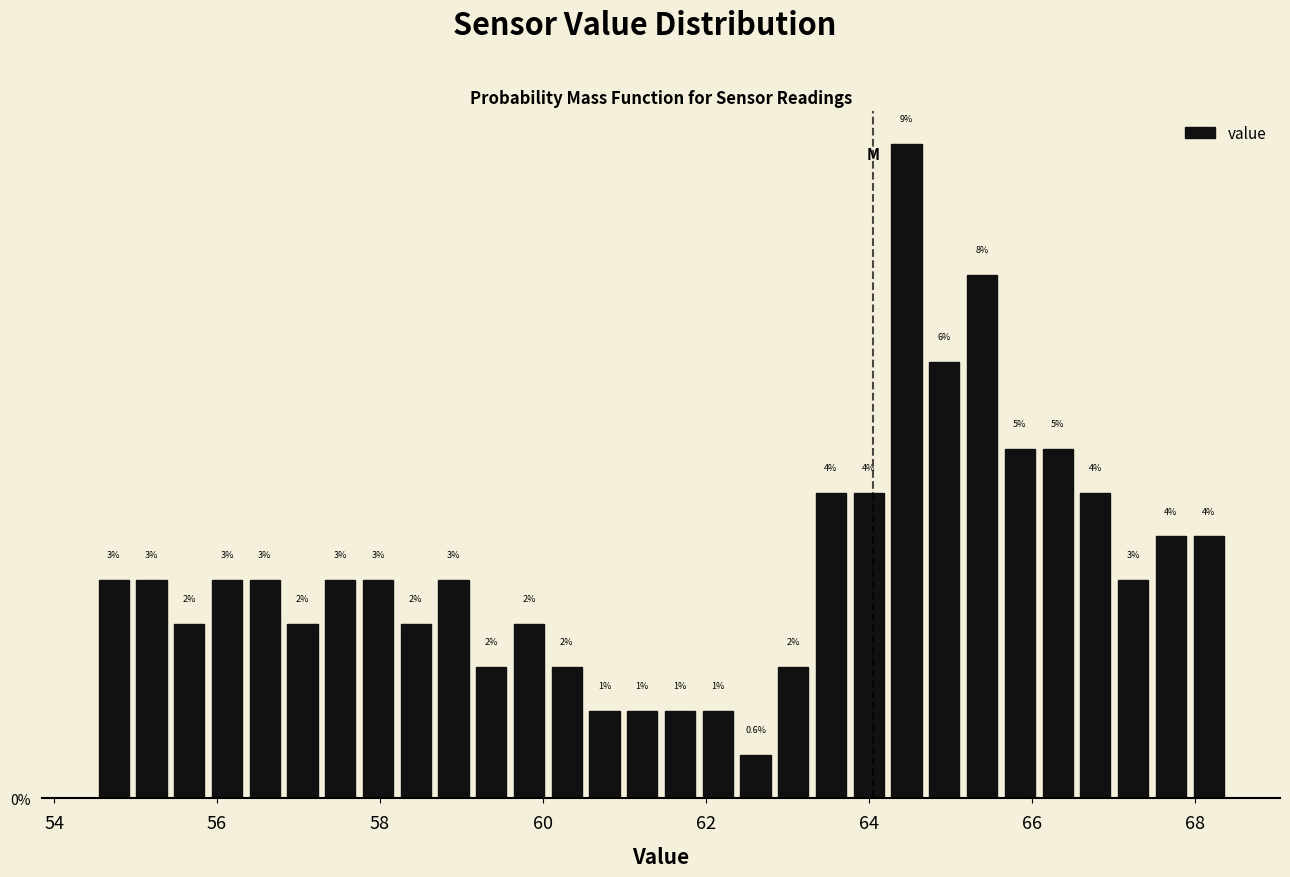

Read against the x-axis, roughly where is the centre of the tallest bar?

64.4